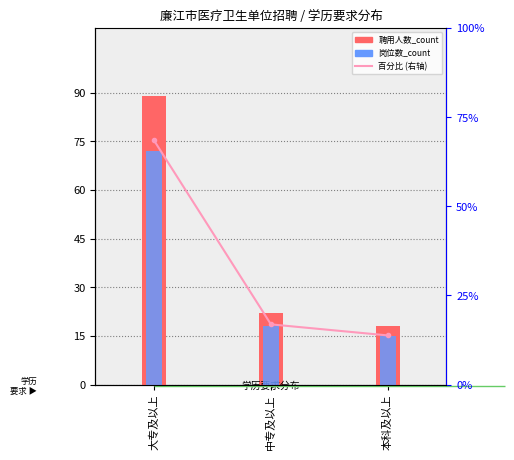

What is the average value of the 岗位数_count series?

35.0